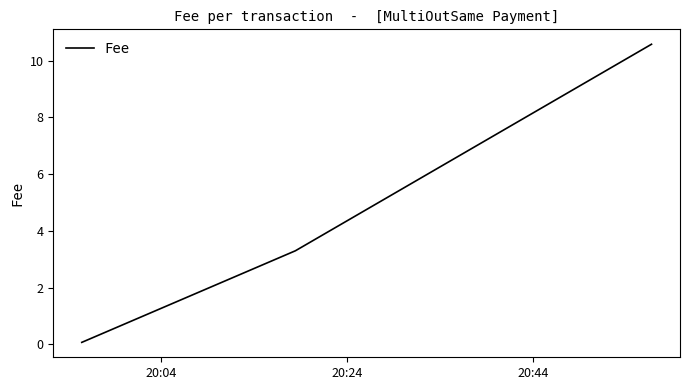

What is the average value?

4.7